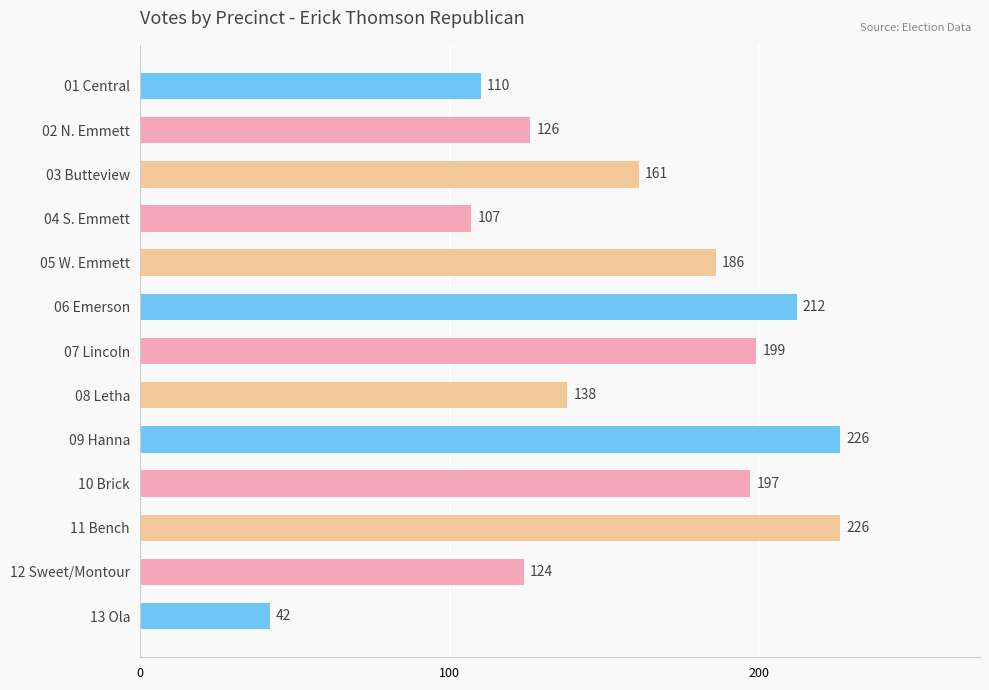

True or false: the data shows 43 at 03 Butteview.

False